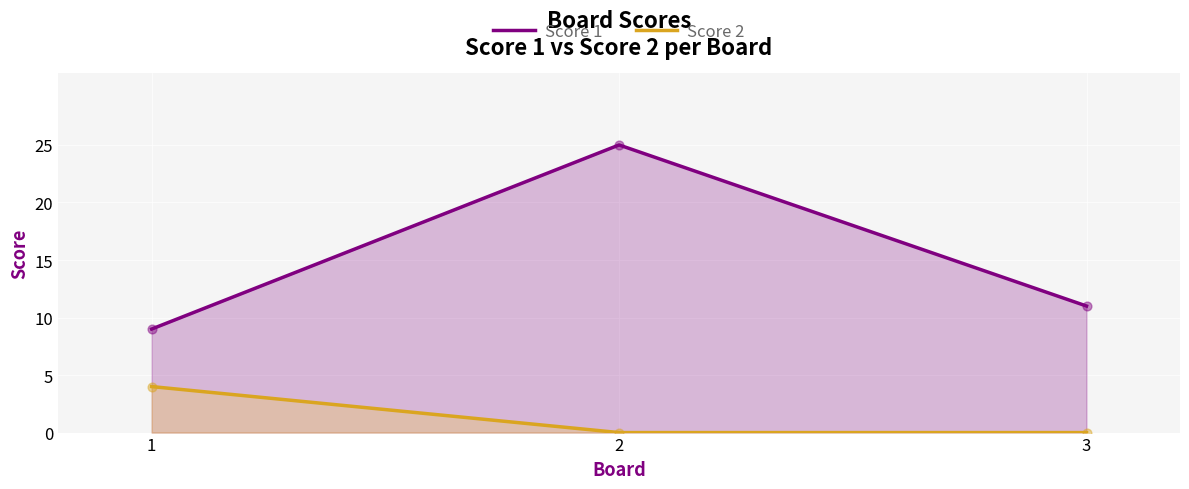

Which series reaches the minimum Y coordinate?

Score 2